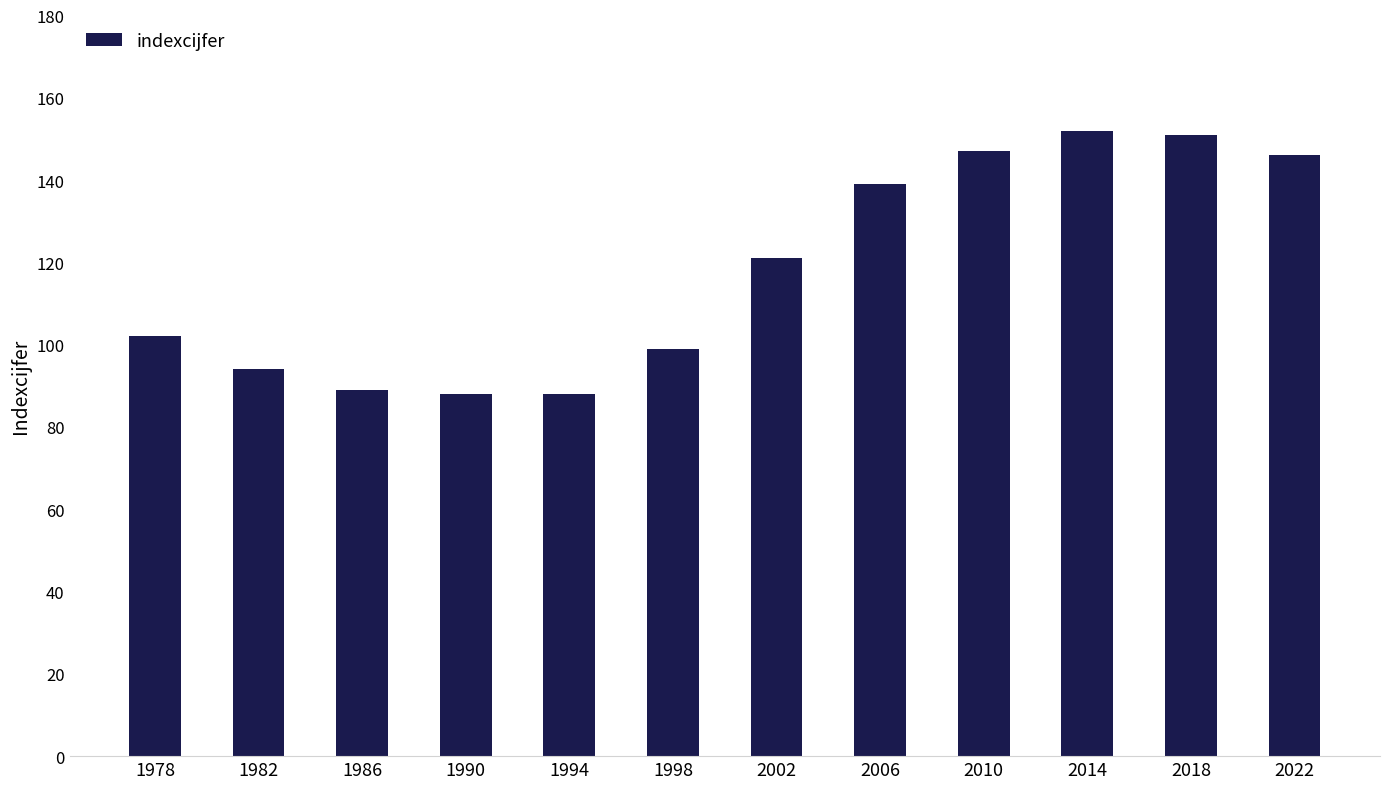

Reading left to right, transcribe all the data shown in this chart.

102	94	89	88	88	99	121	139	147	152	151	146